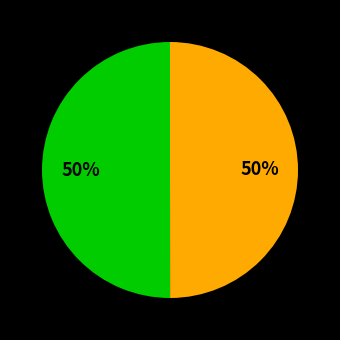

To the nearest percent, what is the average slice percentage?

50%